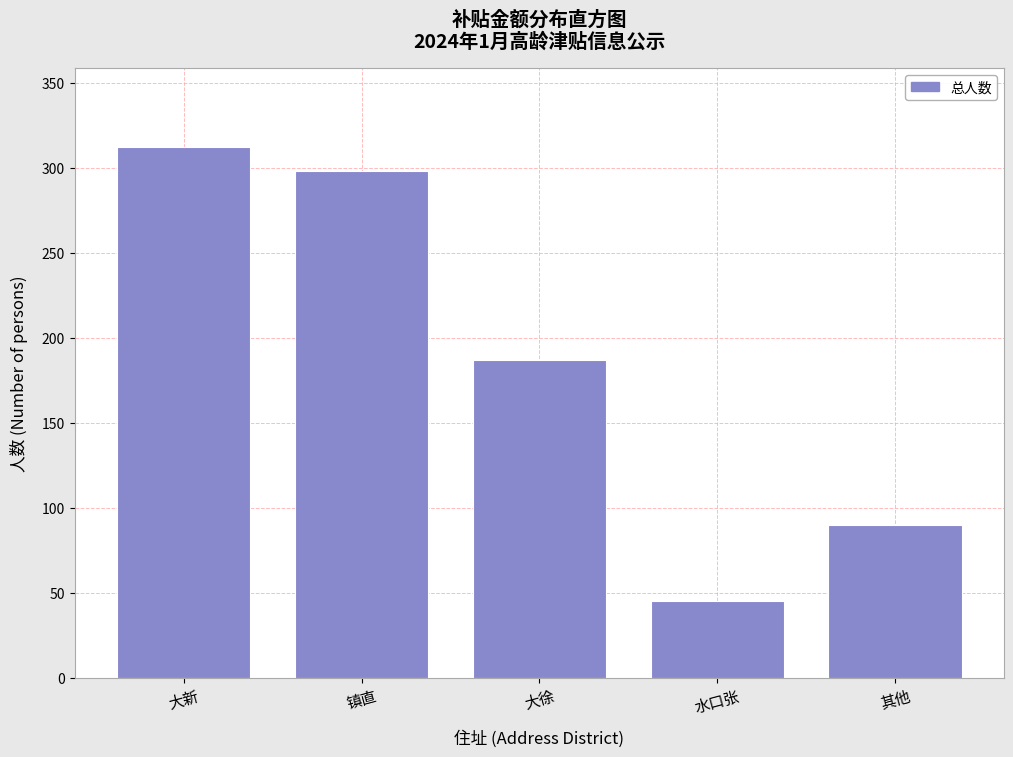

Reading left to right, what are all the values shown in this chart?

大新=312	镇直=298	大徐=187	水口张=45	其他=90